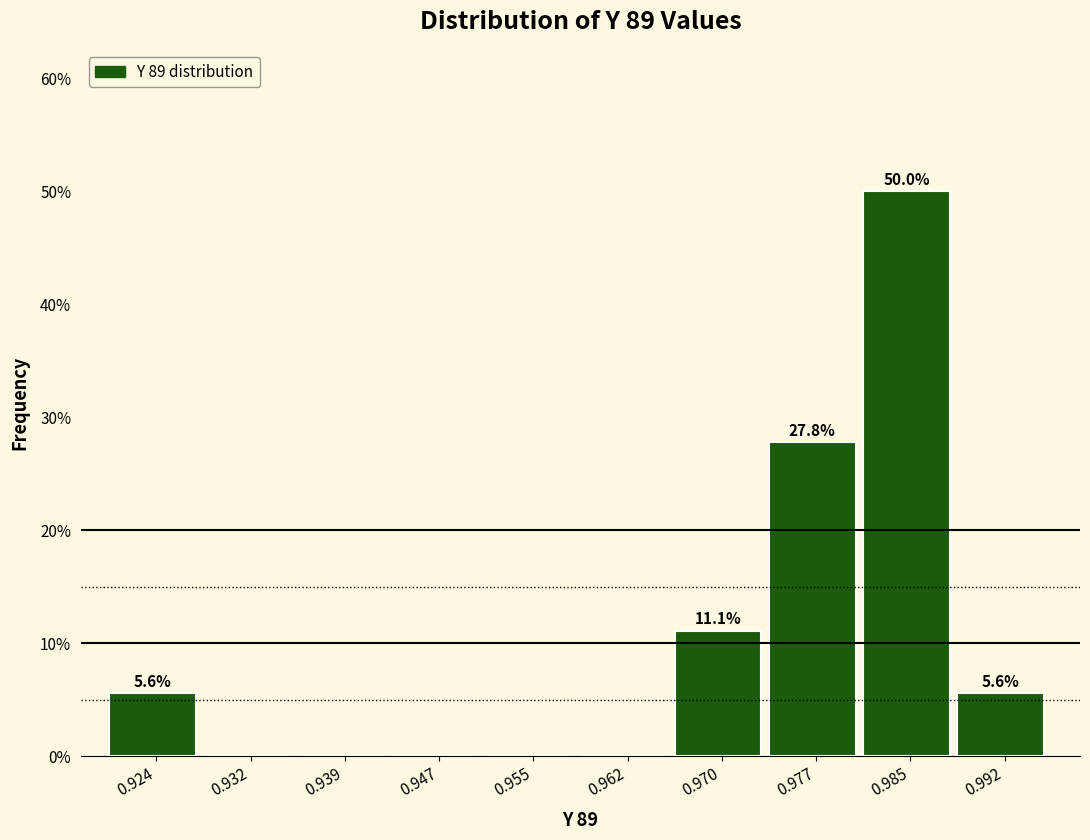

Reading left to right, list all the values displayed in this chart.

0.924=5.6	0.932=0.0	0.939=0.0	0.947=0.0	0.955=0.0	0.962=0.0	0.970=11.1	0.977=27.8	0.985=50.0	0.992=5.6